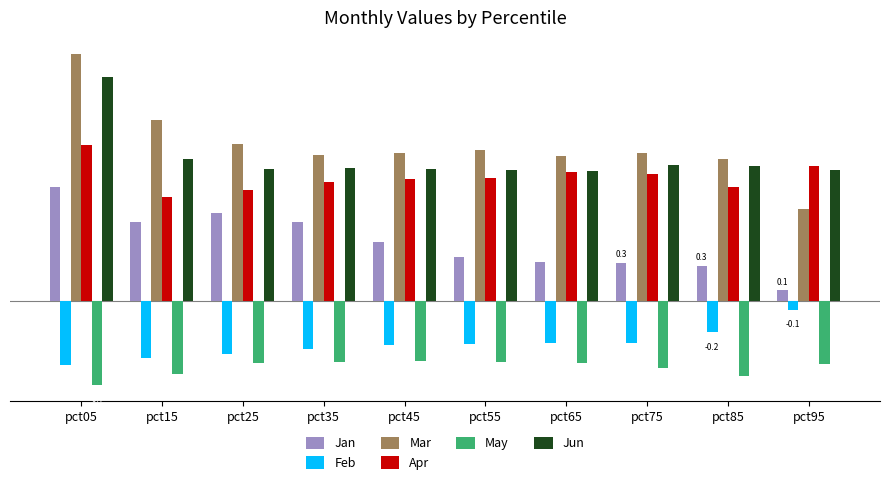

What is the maximum value shown in the chart?

1.9